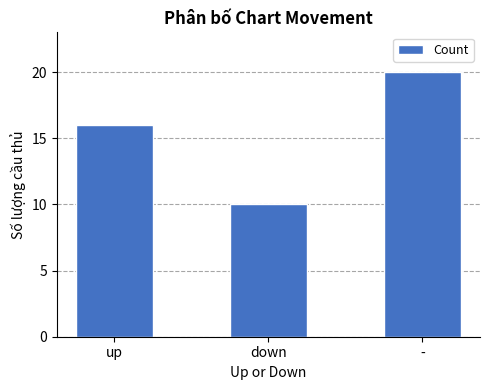

What is the smallest value displayed?

10